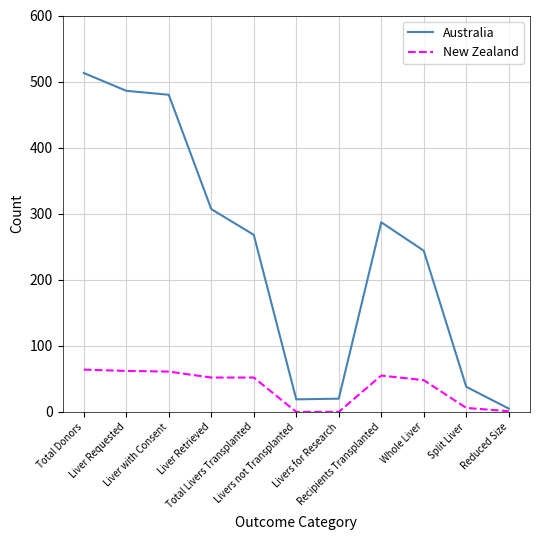

Which series has the widest spread of values?

Australia